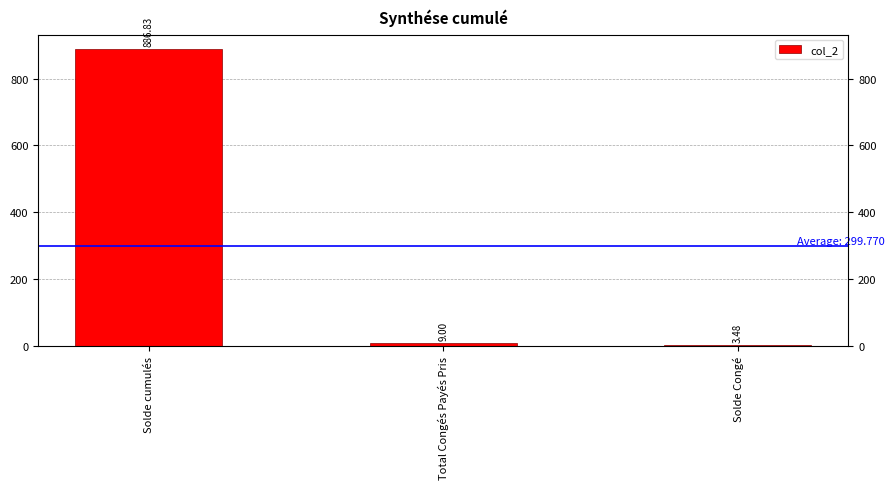

What is the label of the 2nd bar from the right?

Total Congés Payés Pris